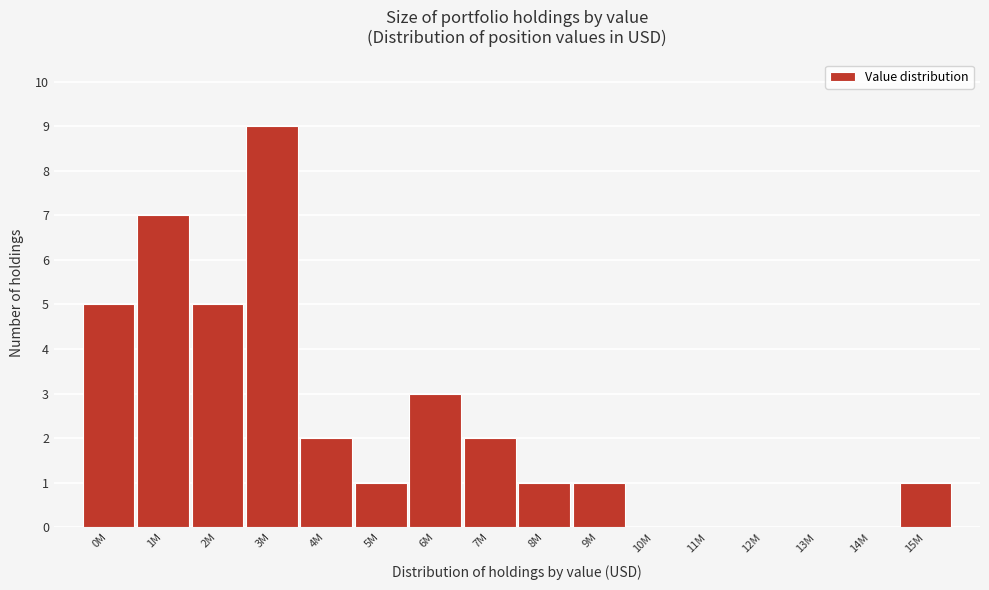

Reading left to right, extract all data points from this chart.

0M=5	1M=7	2M=5	3M=9	4M=2	5M=1	6M=3	7M=2	8M=1	9M=1	10M=0	11M=0	12M=0	13M=0	14M=0	15M=1